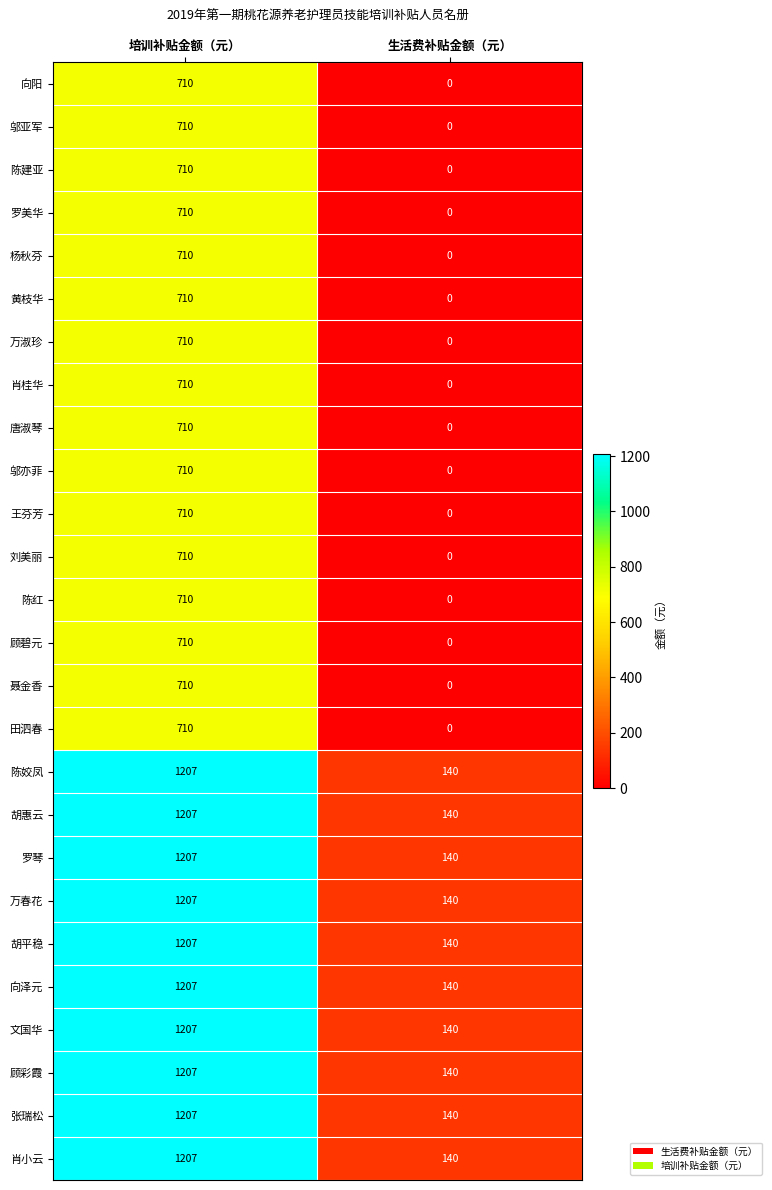

List the labels in order of 文国华 value, largest first.

培训补贴金额（元）, 生活费补贴金额（元）